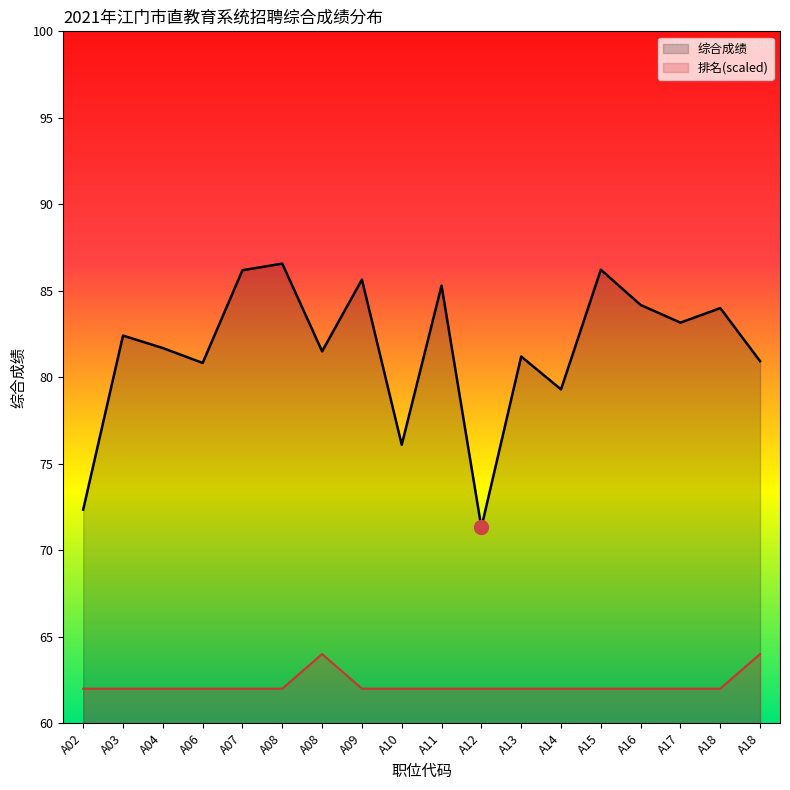

What is the value of the 排名 point at the 16th from the left?

62.0